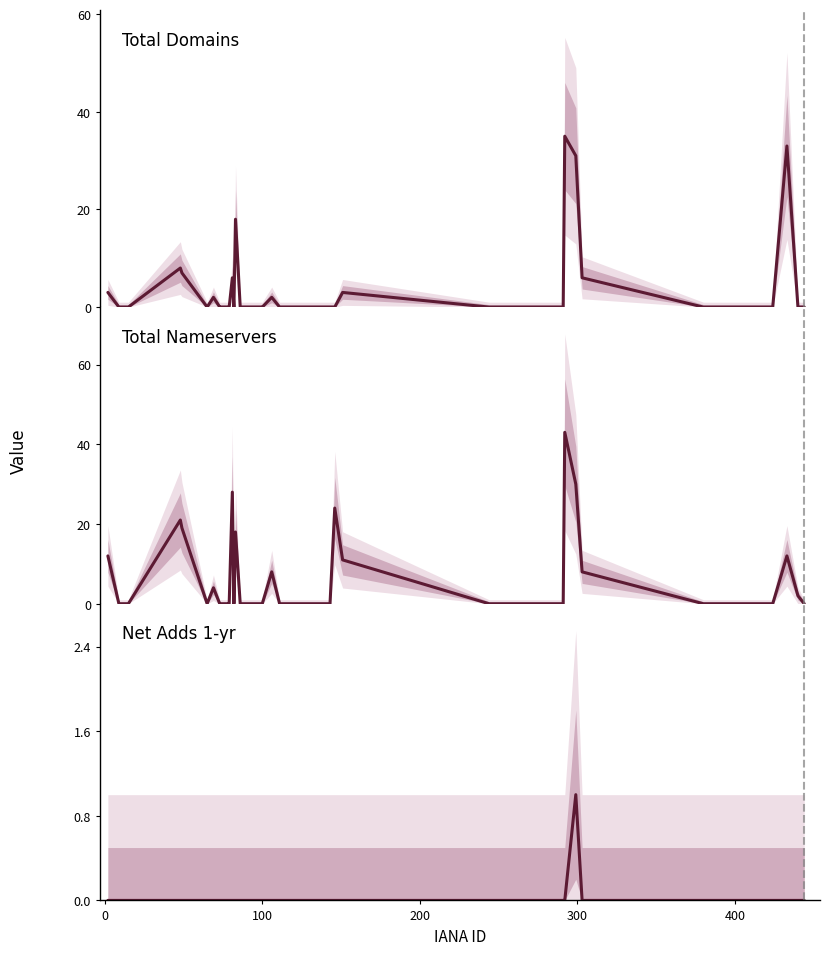

How many series are shown in this chart?

3